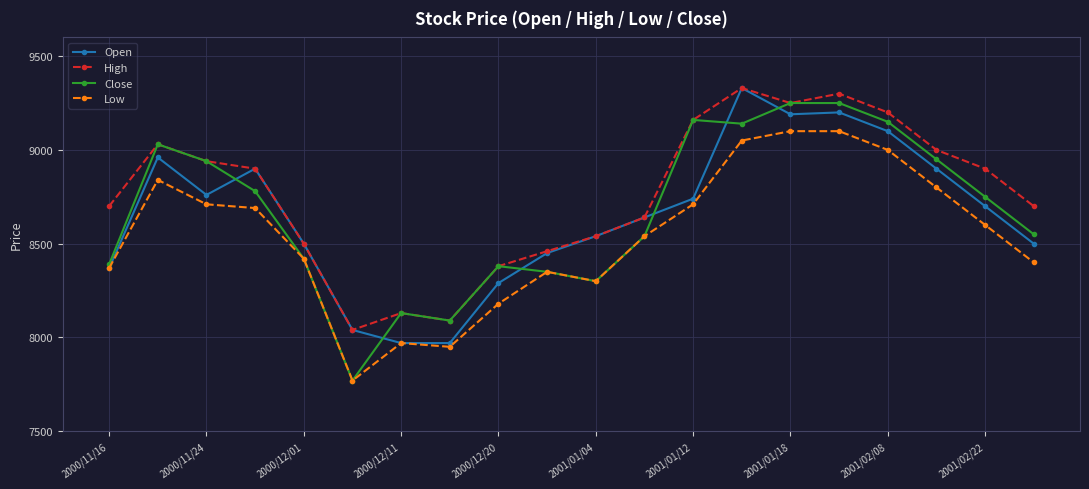

True or false: Close and Open cross at least once.

True